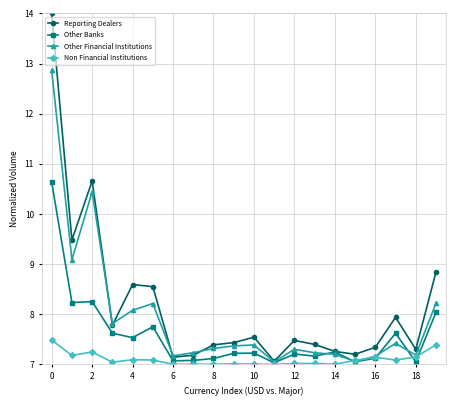

What is the difference between the second highest and minimum values in the Other Banks series?

1.2